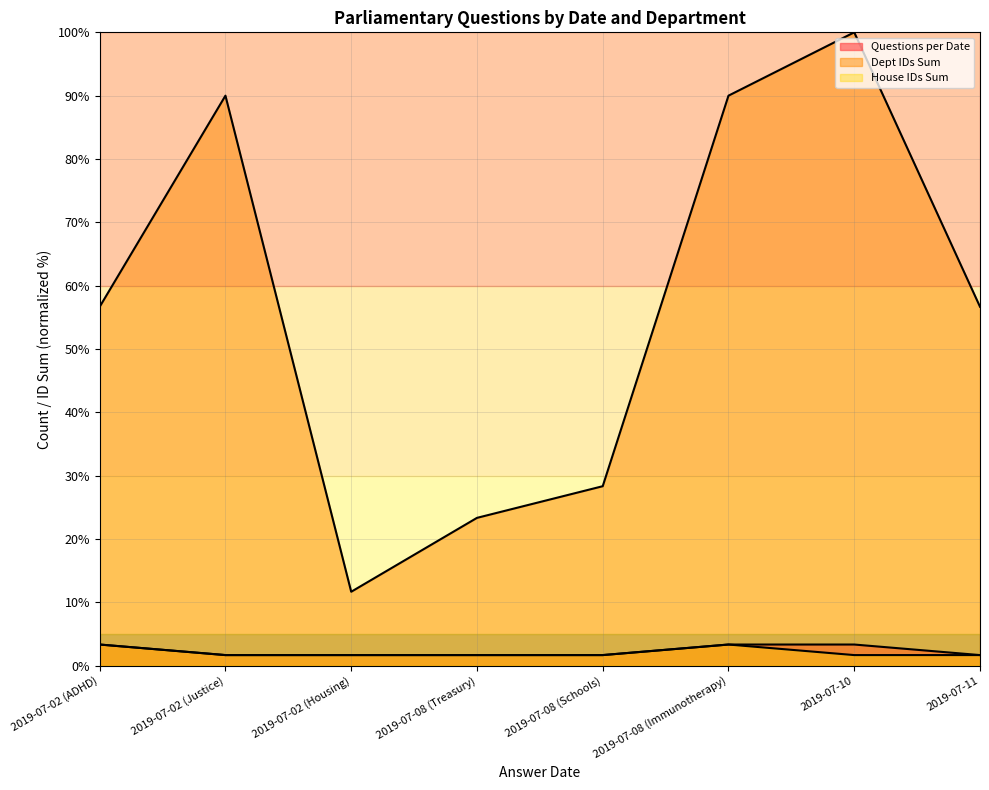

Rank the series by their maximum value, from lowest to highest.

Questions per Date, House IDs Sum, Dept IDs Sum